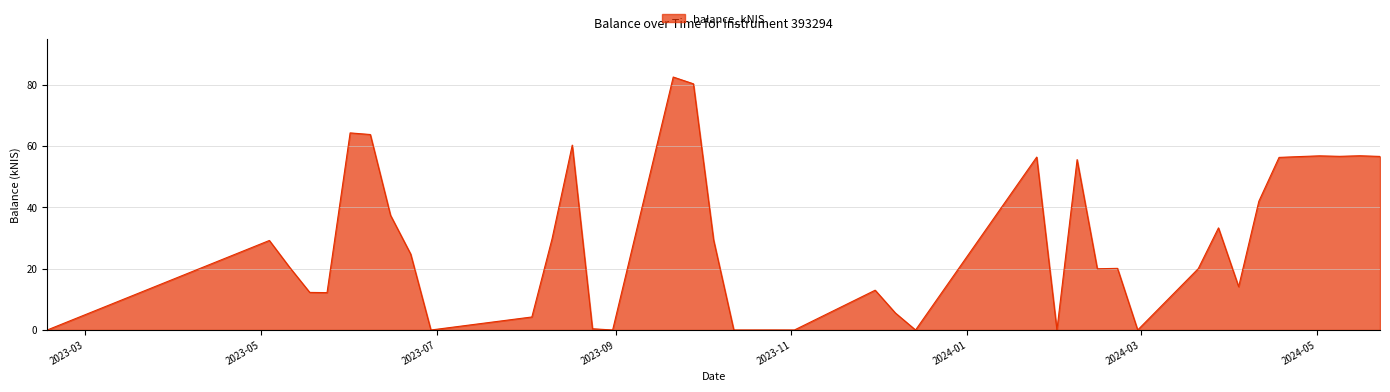

What is the maximum value shown in the chart?

82.6